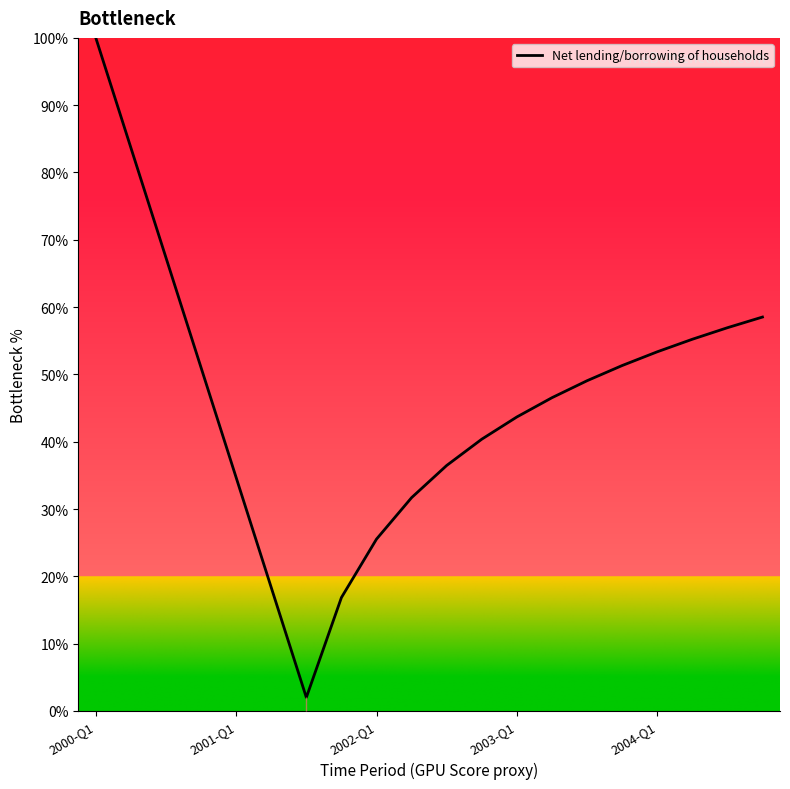

Does the chart have visible grid lines?

No